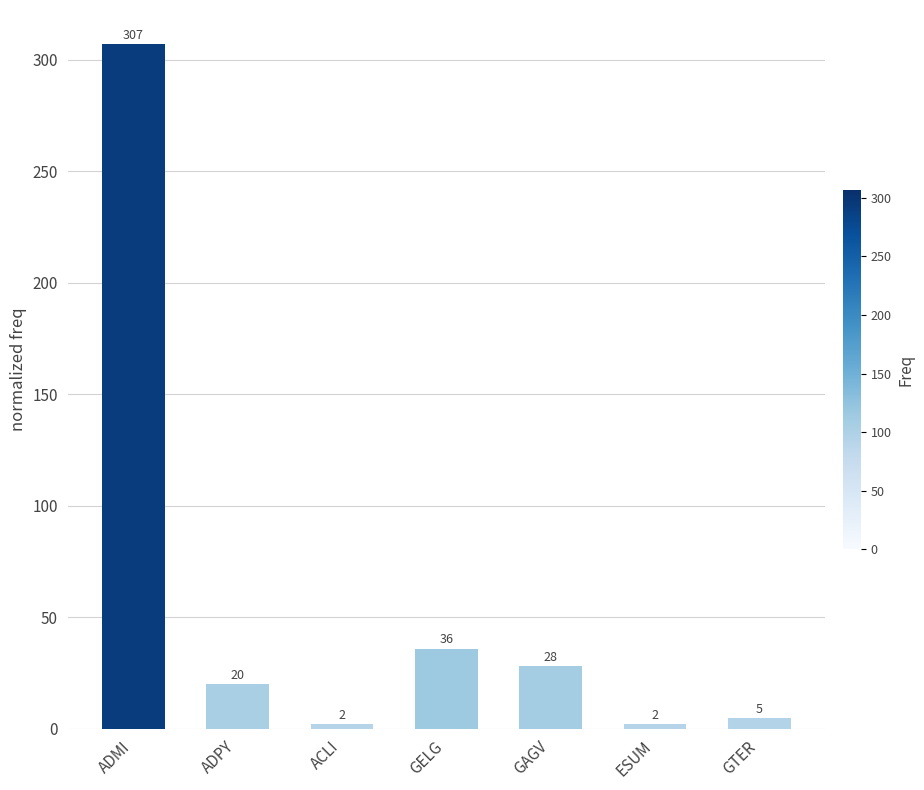

What is the greatest value displayed?

307